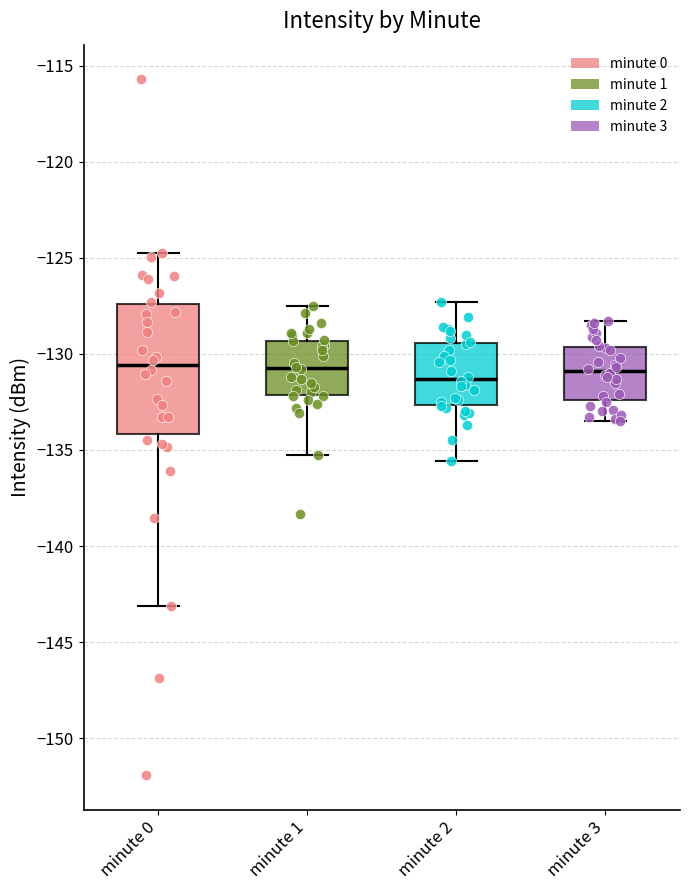

Where does the upper whisker of the box for minute 0 end on the y-axis? The values are not printed on the chart, so give them approximately, as read against the axis.

-124.5